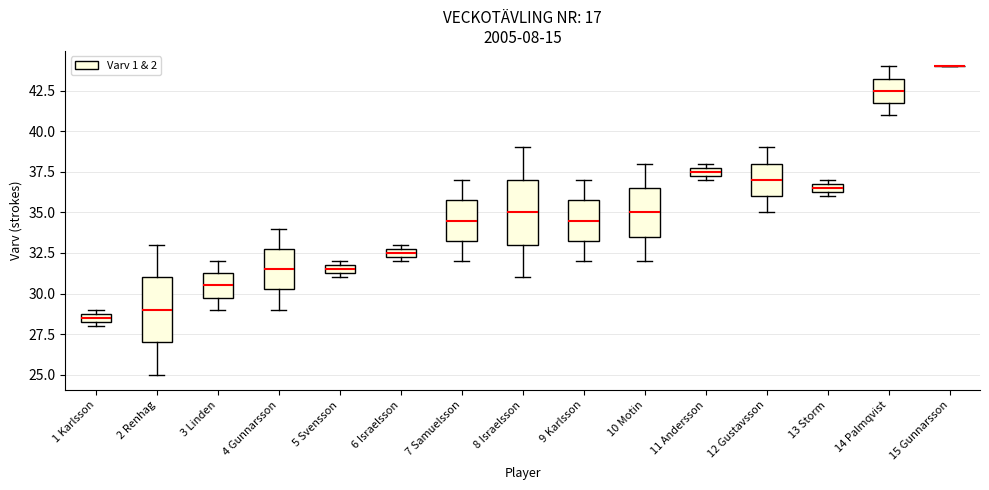

Where is the lower edge of the box for 5 Svensson on the y-axis? The values are not printed on the chart, so give them approximately, as read against the axis.

31.5